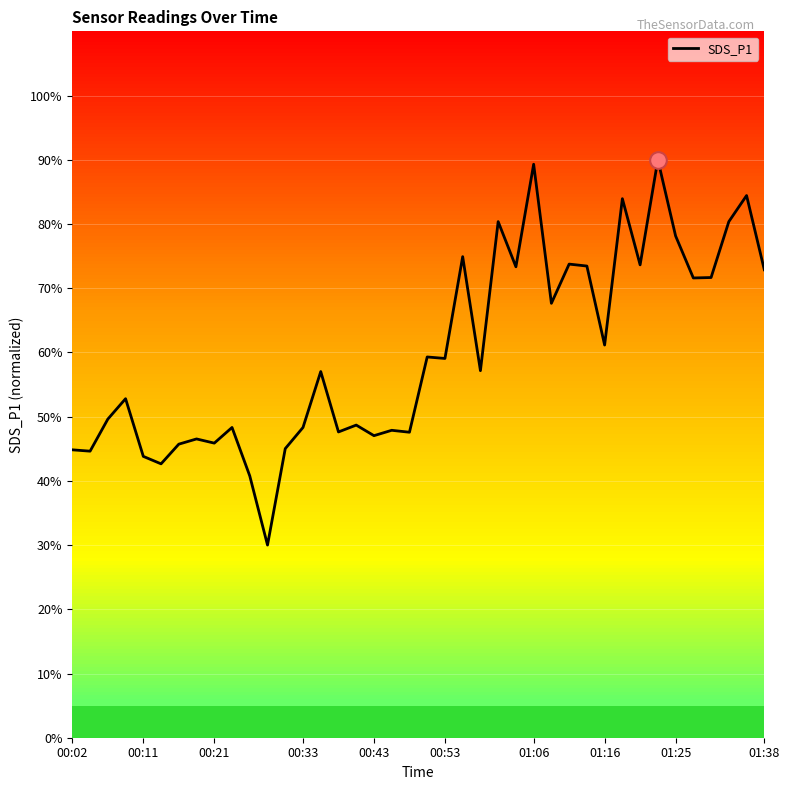

What is the greatest value displayed?

90.0